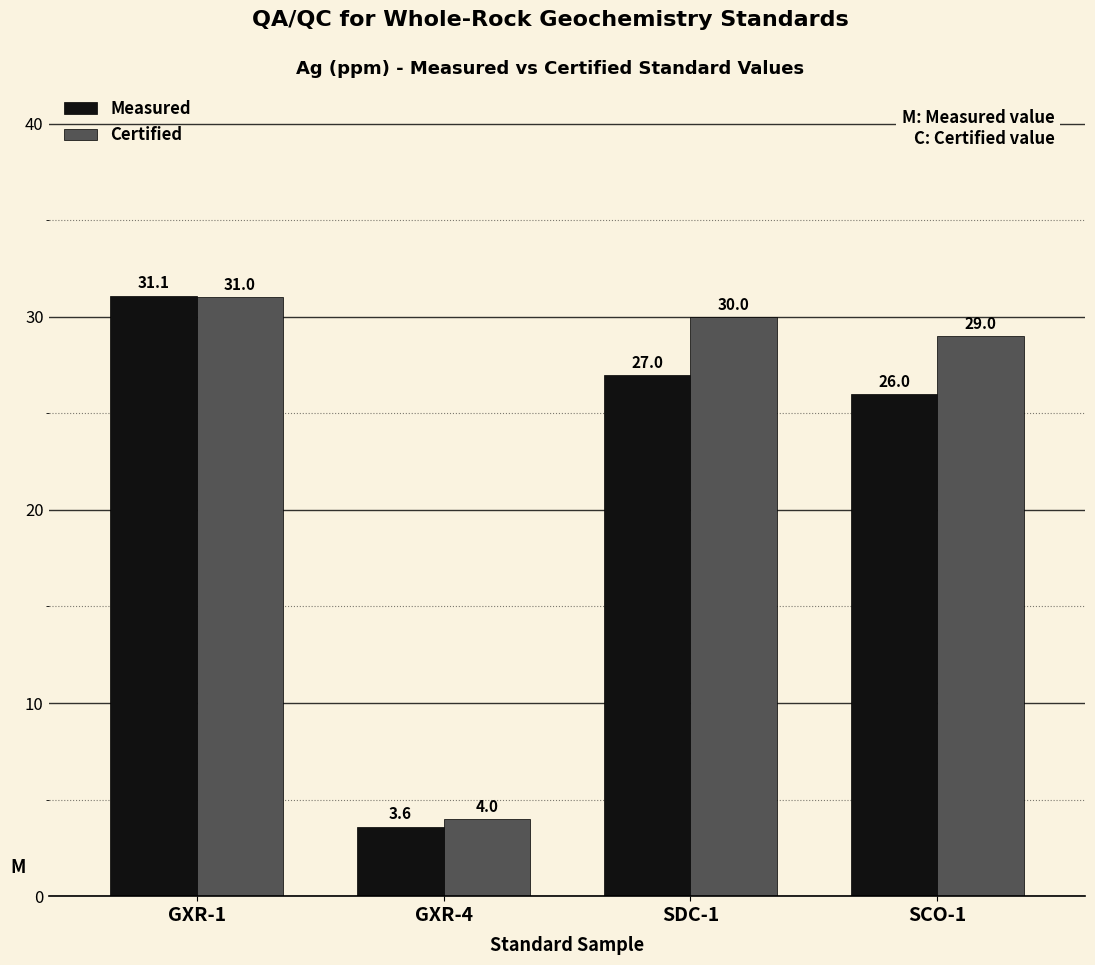

Reading left to right, transcribe all the data shown in this chart.

Measured: GXR-1=31.1	GXR-4=3.6	SDC-1=27.0	SCO-1=26.0
Certified: GXR-1=31.0	GXR-4=4.0	SDC-1=30.0	SCO-1=29.0